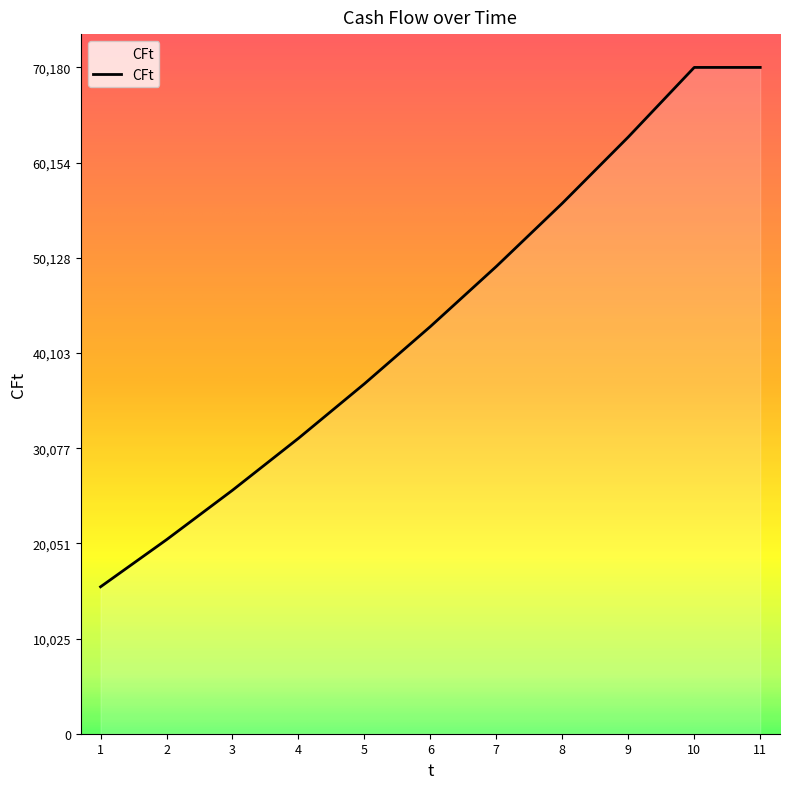

What is the average value?

43702.0